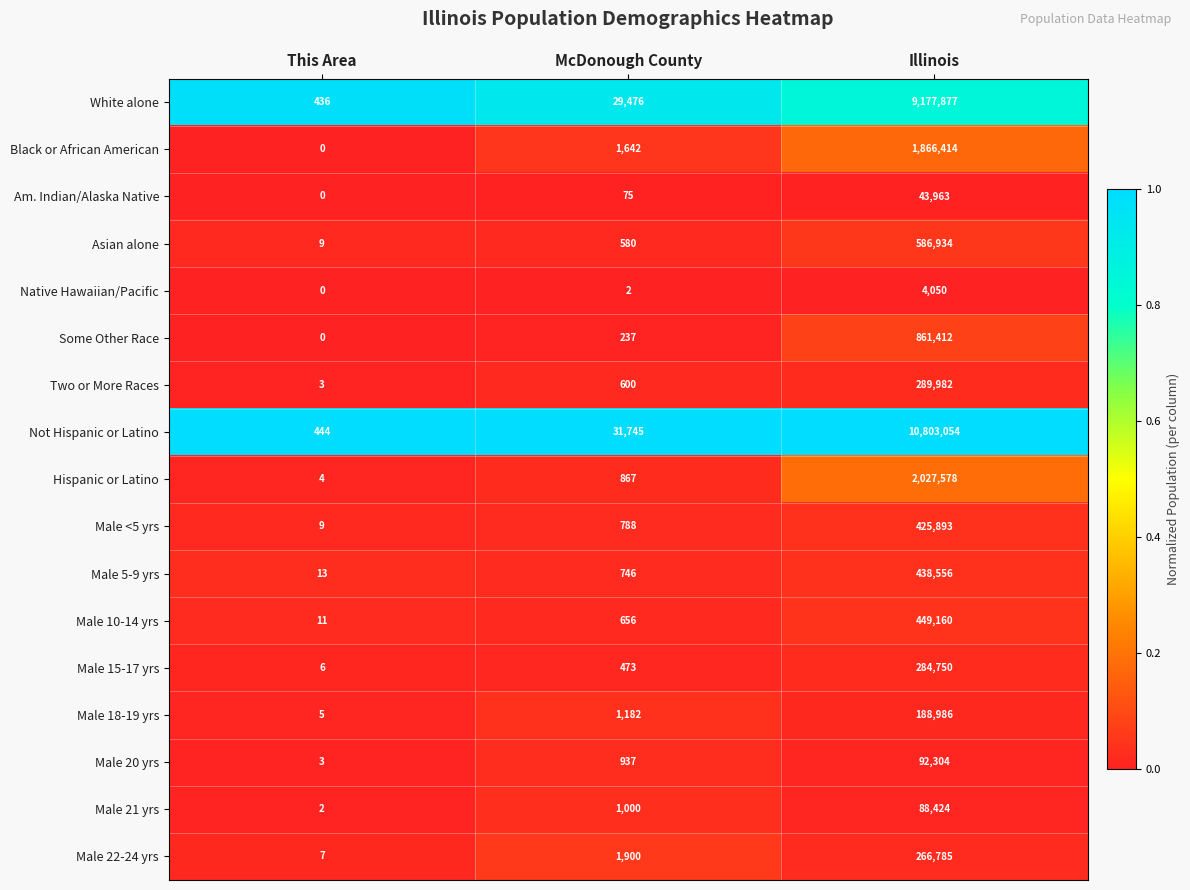

At which category does the chart reach its minimum across all series?

This Area